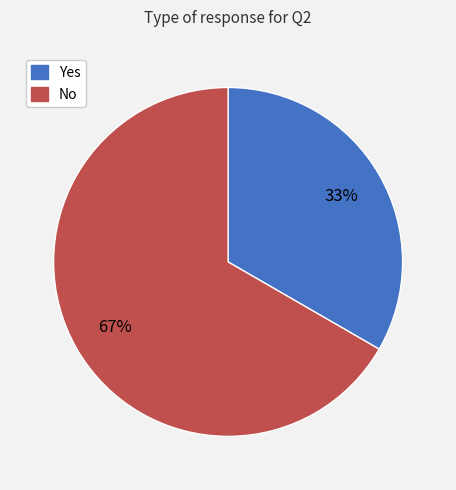

To the nearest percent, what is the combined percentage of No and Yes?

100%